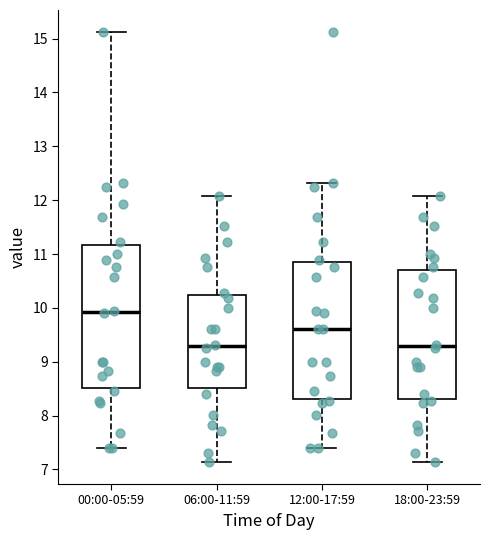

Which box's median line is the highest?

00:00-05:59